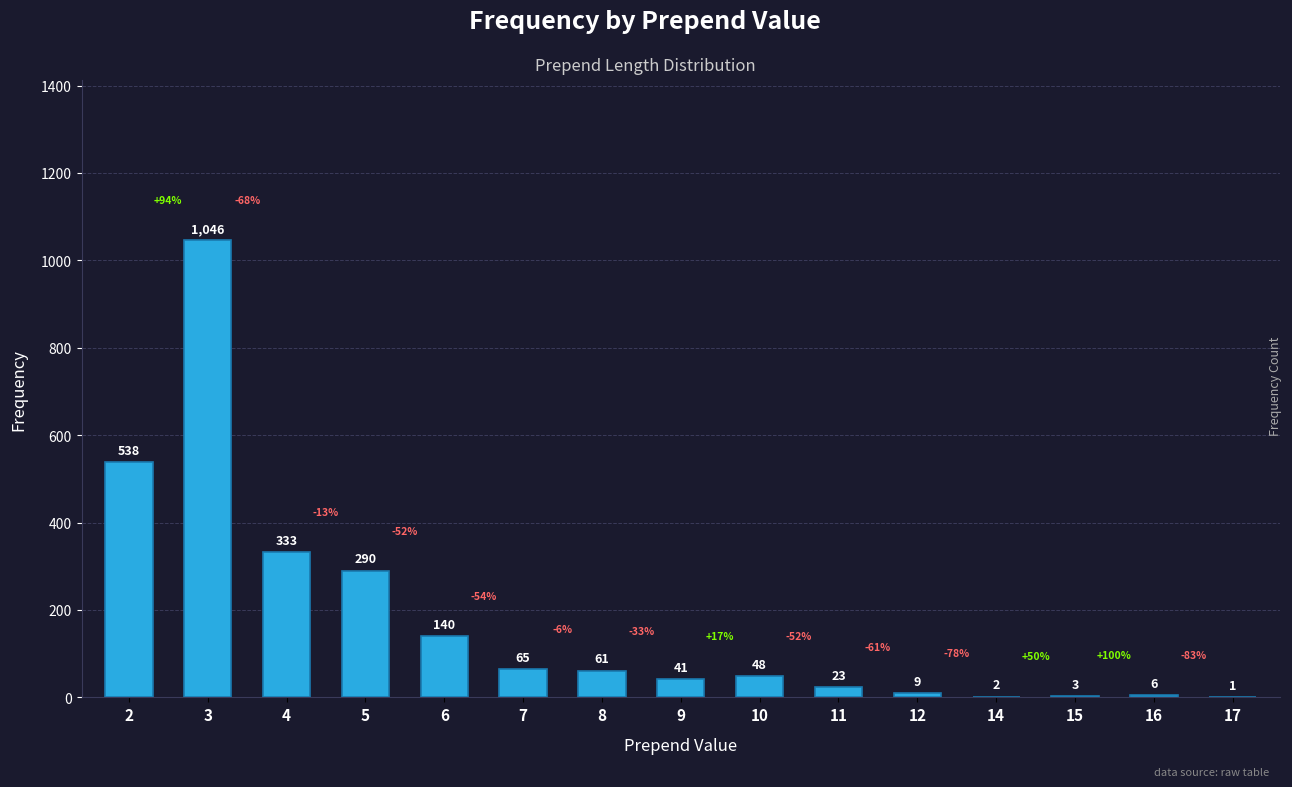

Reading right to left, list all the values displayed in this chart.

17=1	16=6	15=3	14=2	12=9	11=23	10=48	9=41	8=61	7=65	6=140	5=290	4=333	3=1046	2=538